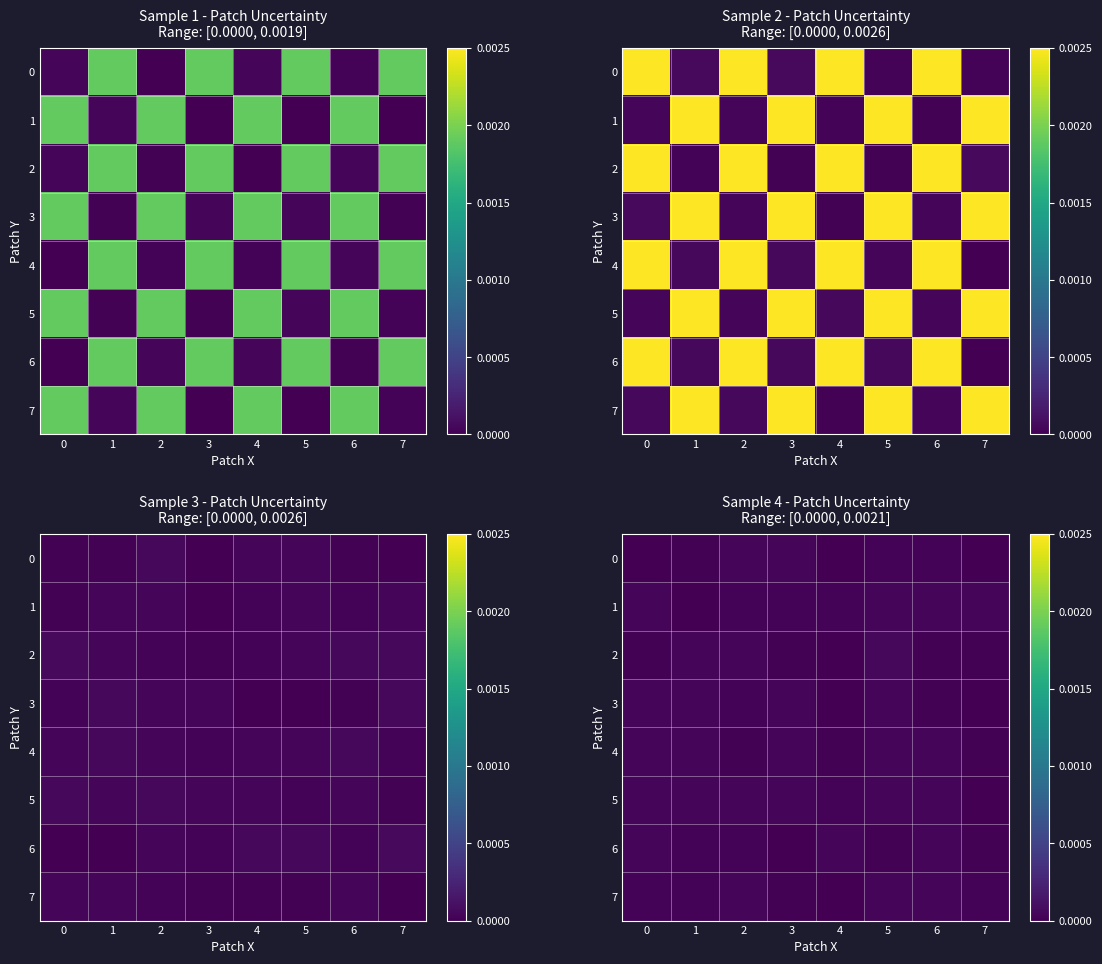

Rank the series by their maximum value, from lowest to highest.

row_7, row_0, row_6, row_5, row_3, row_4, row_1, row_2